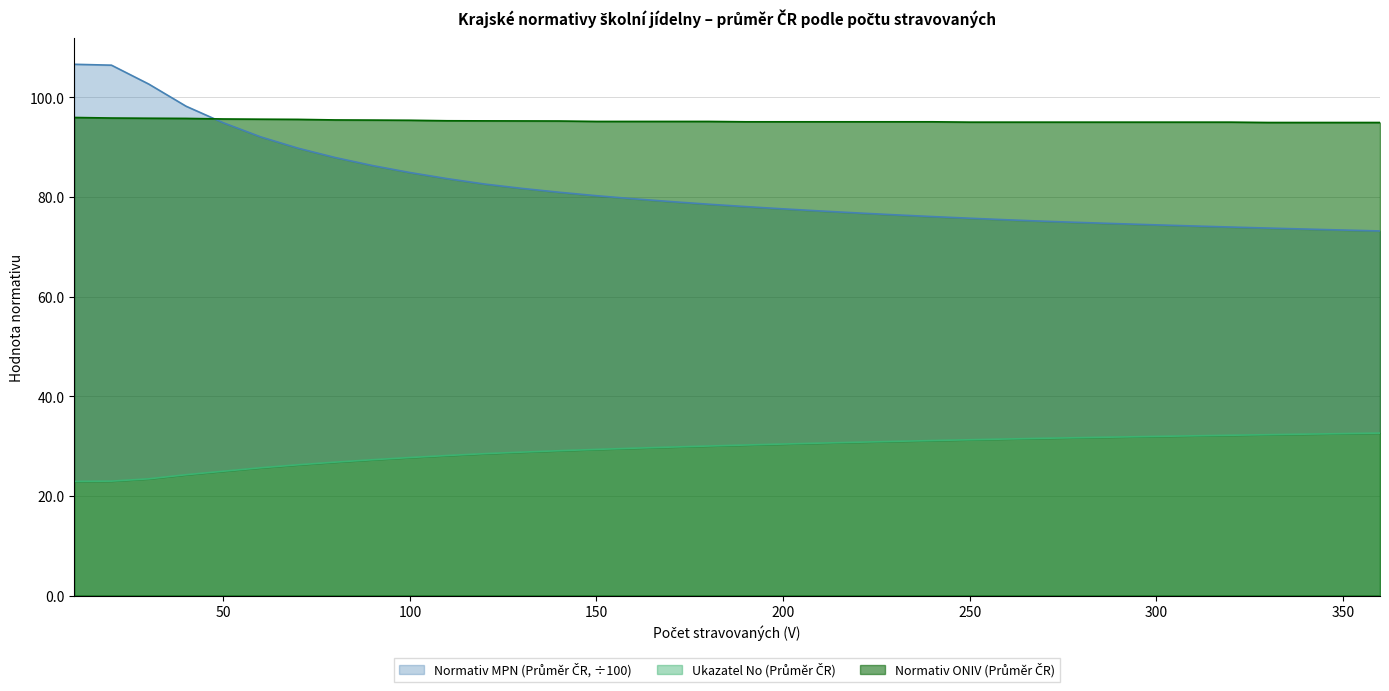

What is the sum of all Normativ MPN (Průměr ČR) values?

2950.6